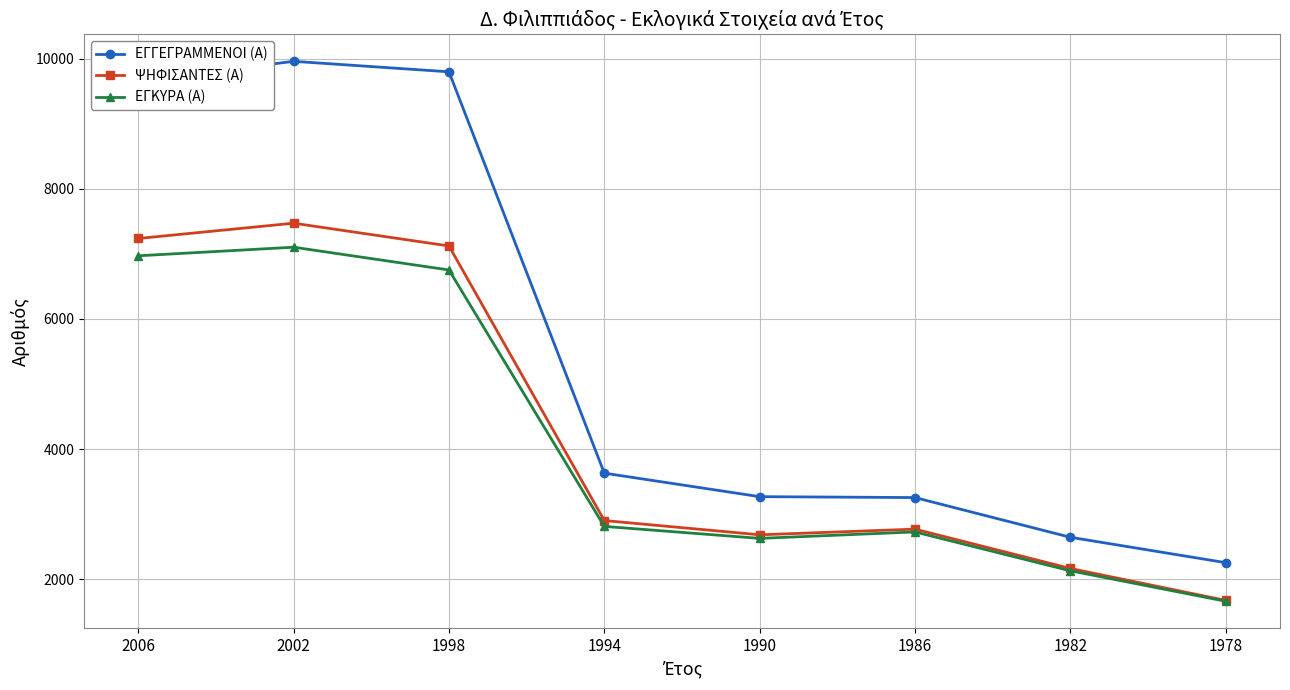

Which category has the highest value in the ΕΓΓΕΓΡΑΜΜΕΝΟΙ (Α) series?

2002